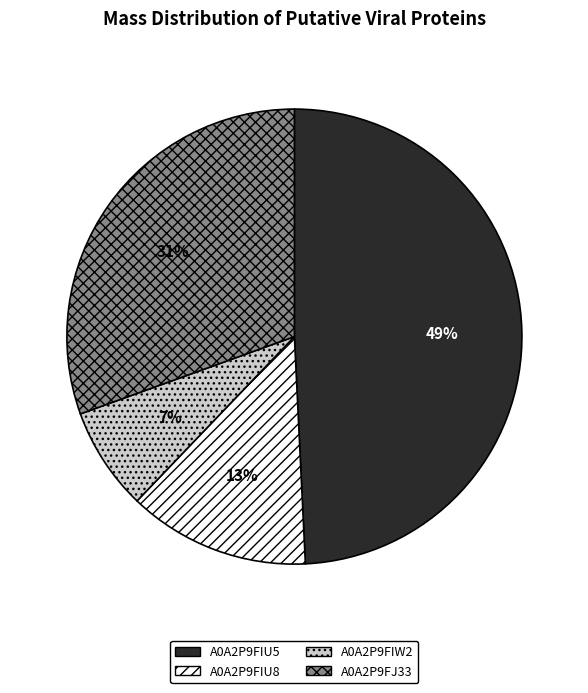

Rank the categories by value from lowest to highest.

A0A2P9FIW2, A0A2P9FIU8, A0A2P9FJ33, A0A2P9FIU5